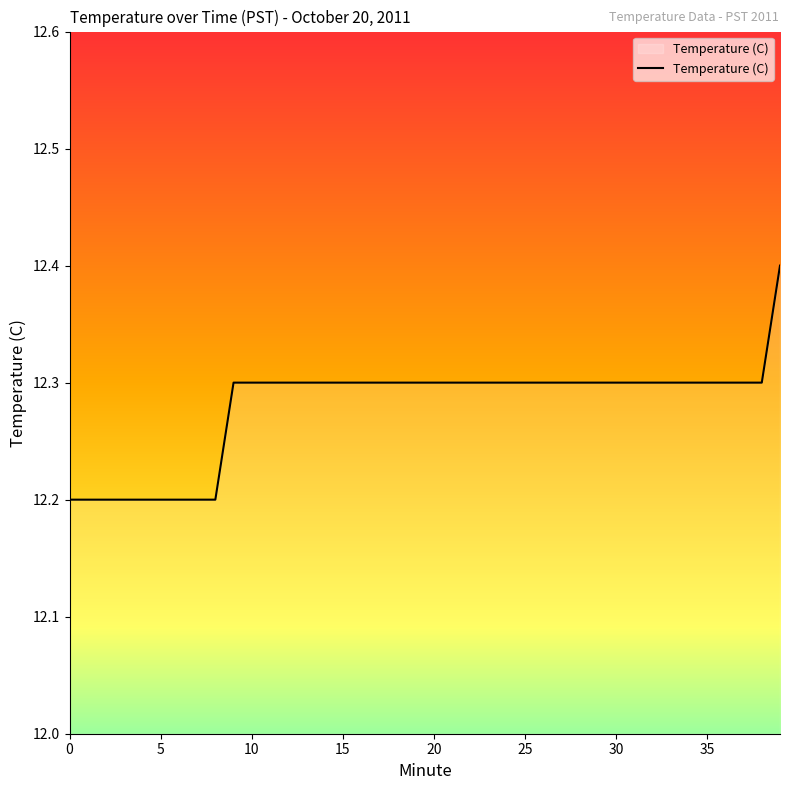

What is the smallest value displayed?

12.2